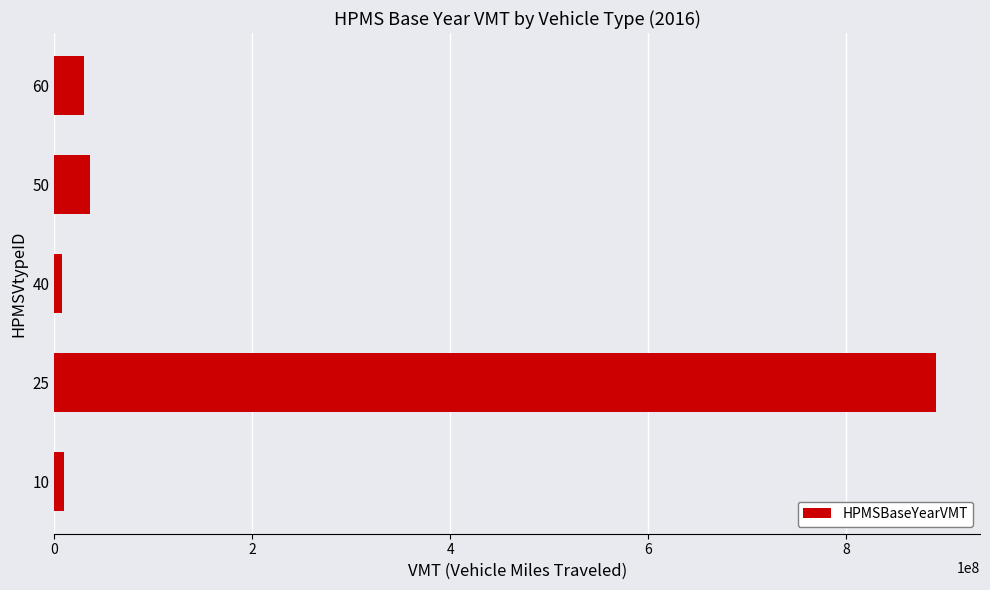

Count the number of values greater than 30032198.

3